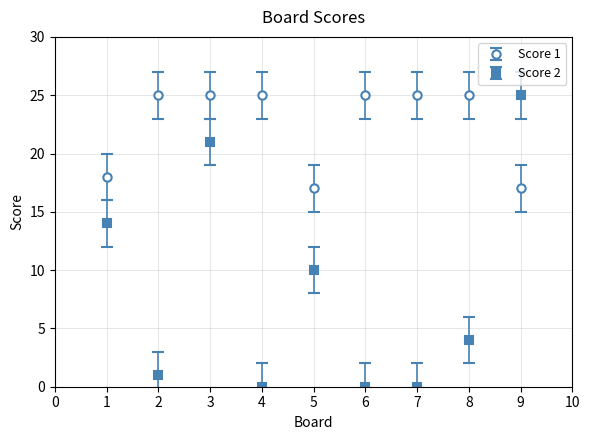

Which series has the largest range (max minus min)?

Score 2